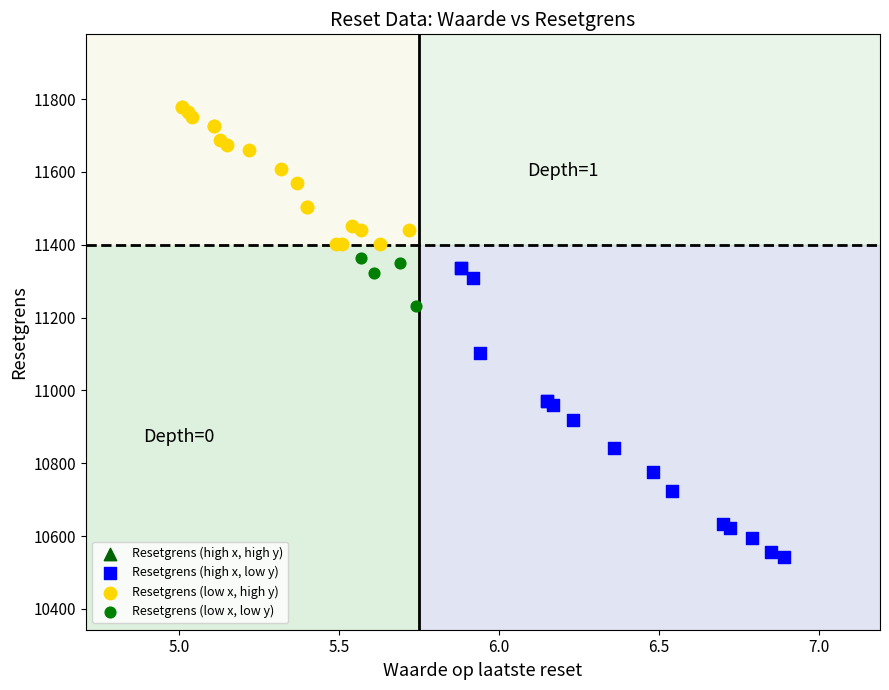

Which series reaches the minimum Y coordinate?

Resetgrens (high x, low y)